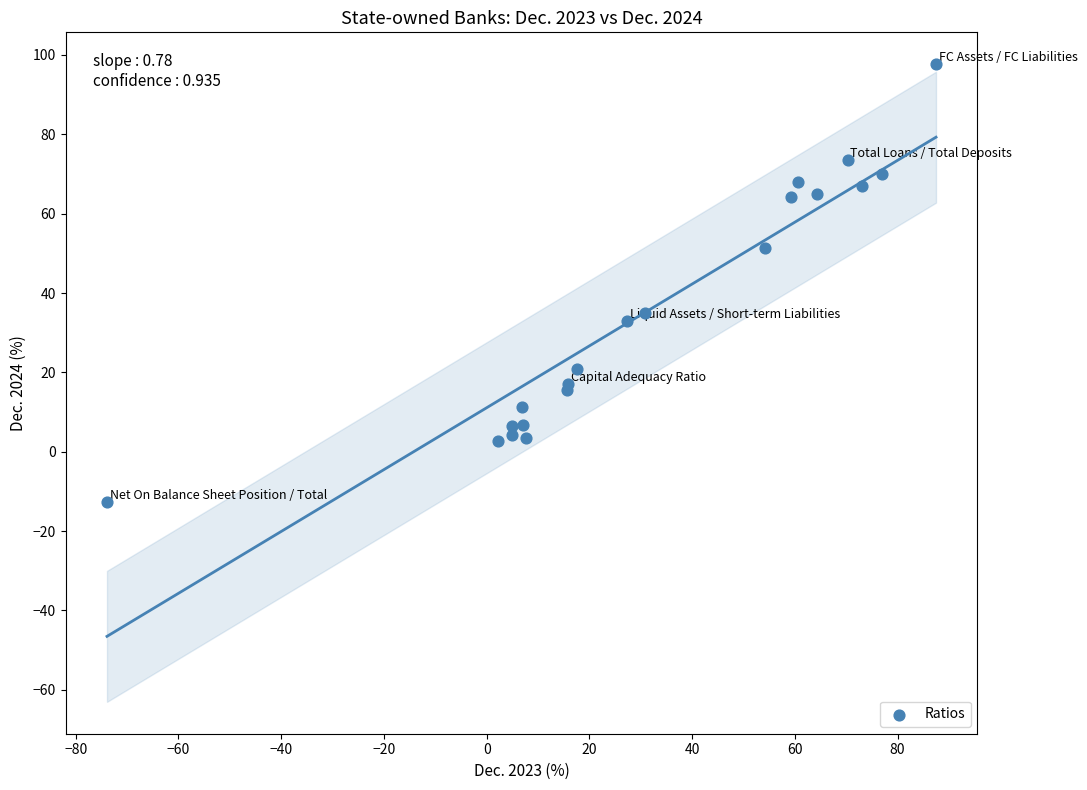

What Y value in the scatter plot is closest to 42?

34.9